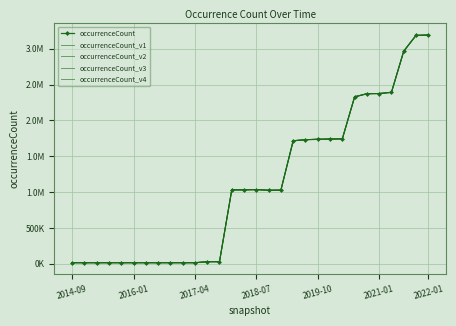

How many data points in occurrenceCount_v4 are less than 1031710?

15